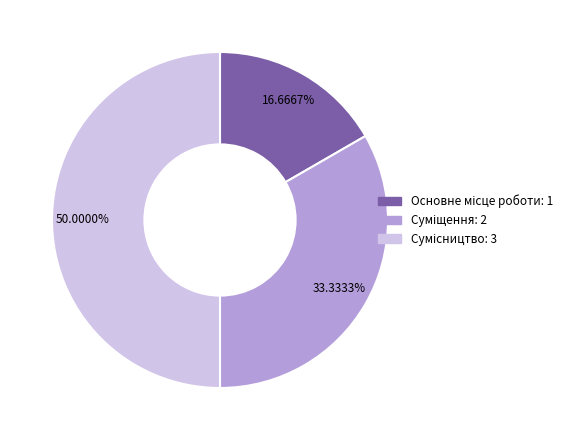

Which slice is the largest?

Сумісництво